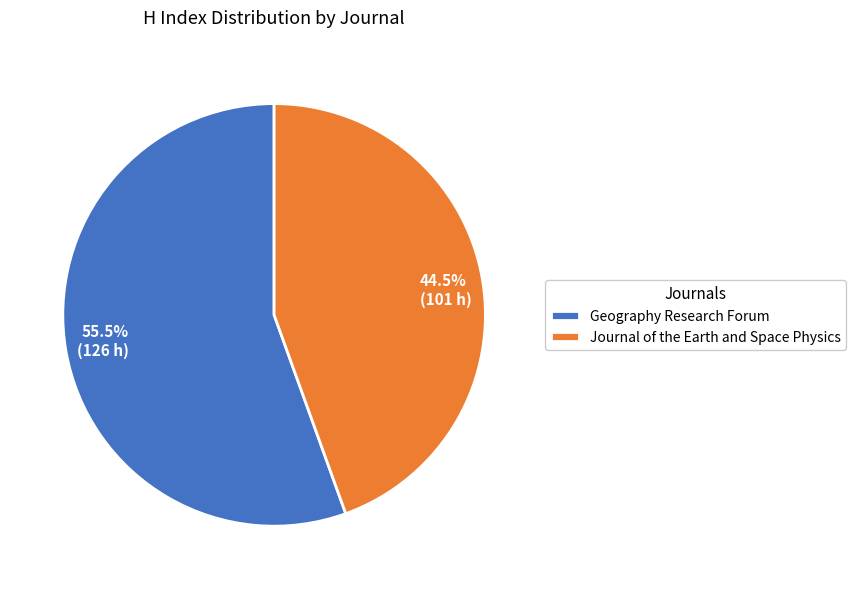

What is the total percentage of Journal of the Earth and Space Physics and Geography Research Forum?

100.0%